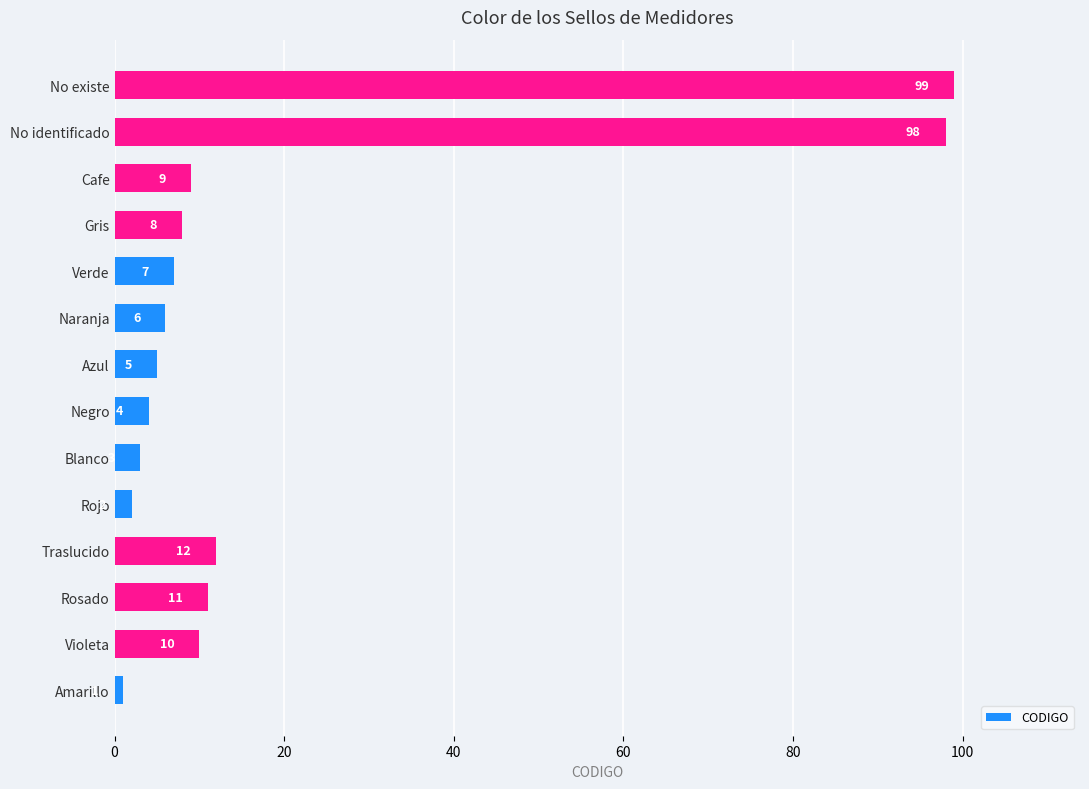

Are the bars horizontal?

Yes